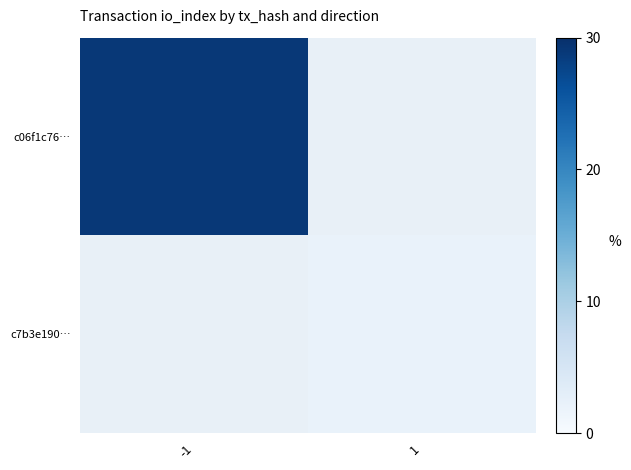

At 1, list the series in order from smallest to largest.

c06f1c76…, c7b3e190…